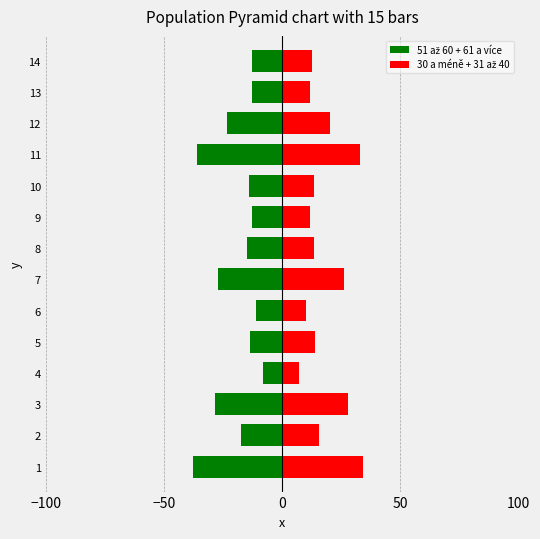

What is the average value of the 30 a méně + 31 až 40 series?

18.0